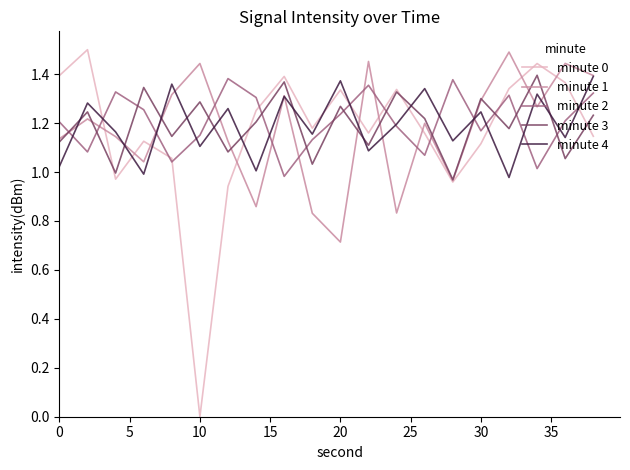

After their last crossing, which series has the higher values: minute 4 or minute 0?

minute 4